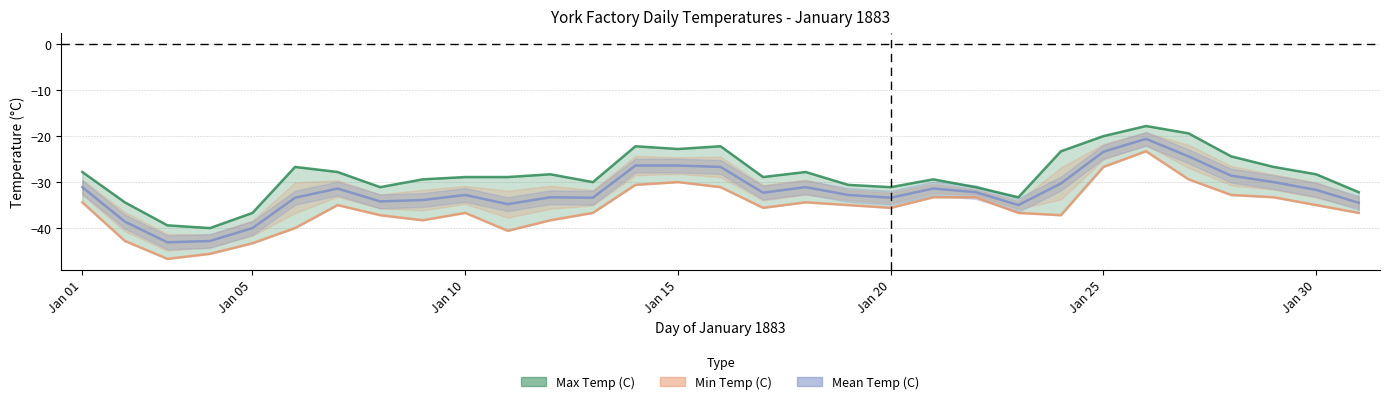

List the series in order of their overall mean, highest first.

Max Temp (C), Mean Temp (C), Min Temp (C)